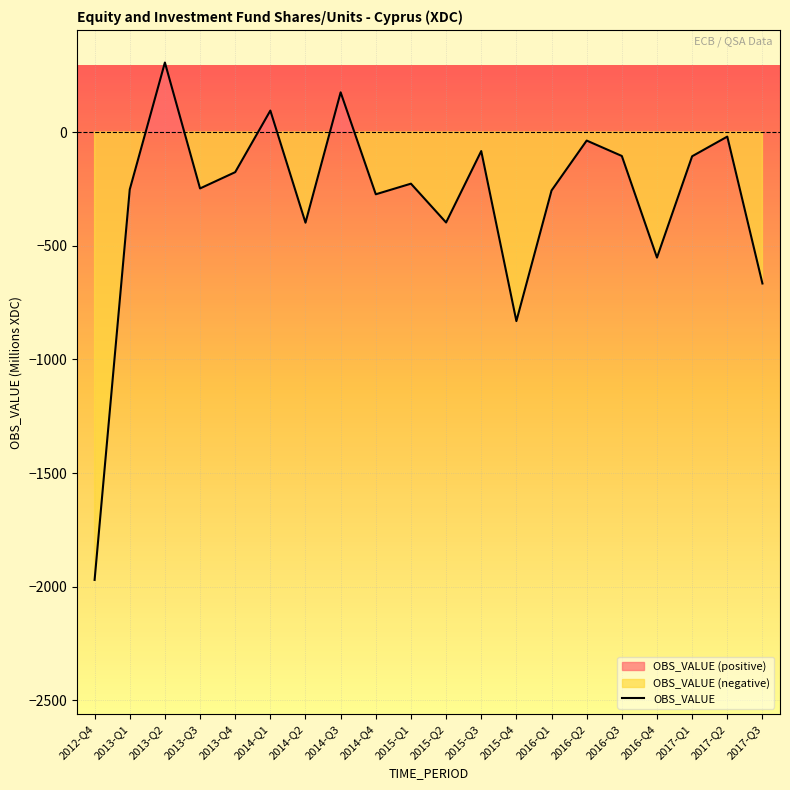

List the labels in order of value, largest first.

2013-Q2, 2014-Q3, 2014-Q1, 2017-Q2, 2016-Q2, 2015-Q3, 2016-Q3, 2017-Q1, 2013-Q4, 2015-Q1, 2013-Q3, 2013-Q1, 2016-Q1, 2014-Q4, 2015-Q2, 2014-Q2, 2016-Q4, 2017-Q3, 2015-Q4, 2012-Q4